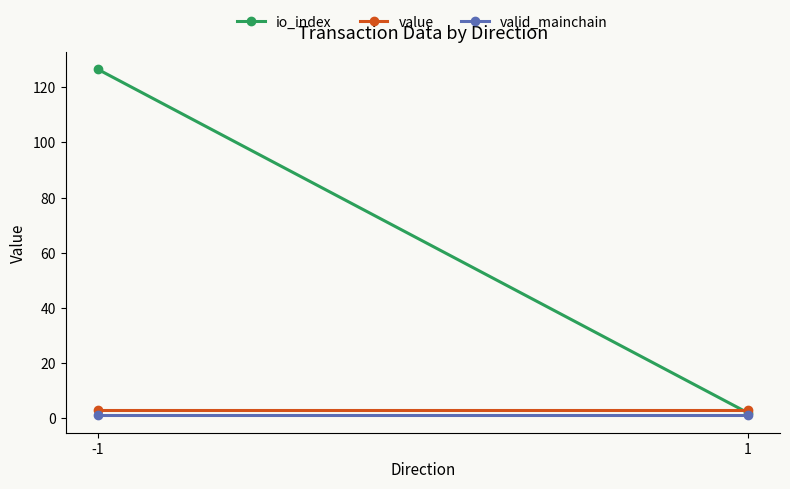

What is the sum of the value values at -1 and 1?

6.0